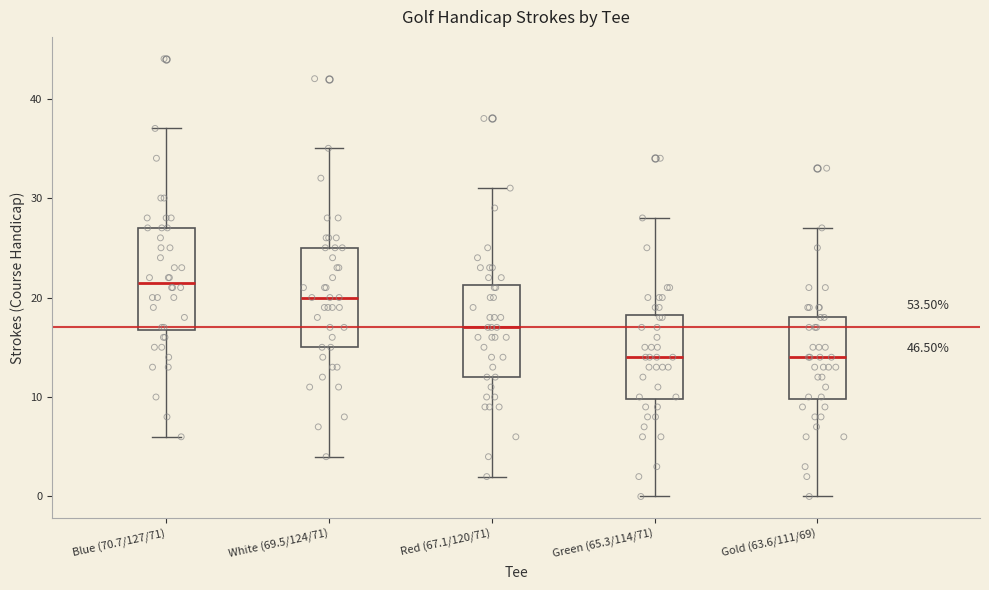

Which box's median line is the highest?

Blue (70.7/127/71)